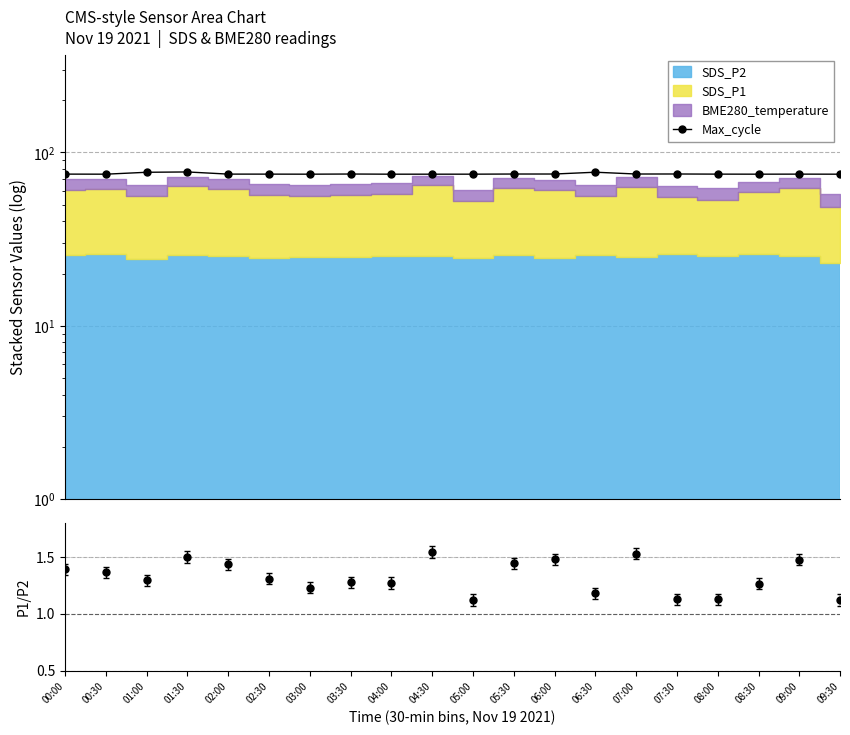

Reading right to left, transcribe all the data shown in this chart.

Max_cycle: 09:30=74.9	09:00=75.0	08:30=75.0	08:00=75.0	07:30=75.1	07:00=75.1	06:30=76.9	06:00=75.1	05:30=75.1	05:00=75.0	04:30=74.9	04:00=74.9	03:30=75.1	03:00=74.9	02:30=75.0	02:00=75.0	01:30=77.2	01:00=76.9	00:30=74.9	00:00=75.0
SDS_P1/SDS_P2: 09:30=1.1	09:00=1.5	08:30=1.3	08:00=1.1	07:30=1.1	07:00=1.5	06:30=1.2	06:00=1.5	05:30=1.4	05:00=1.1	04:30=1.5	04:00=1.3	03:30=1.3	03:00=1.2	02:30=1.3	02:00=1.4	01:30=1.5	01:00=1.3	00:30=1.4	00:00=1.4